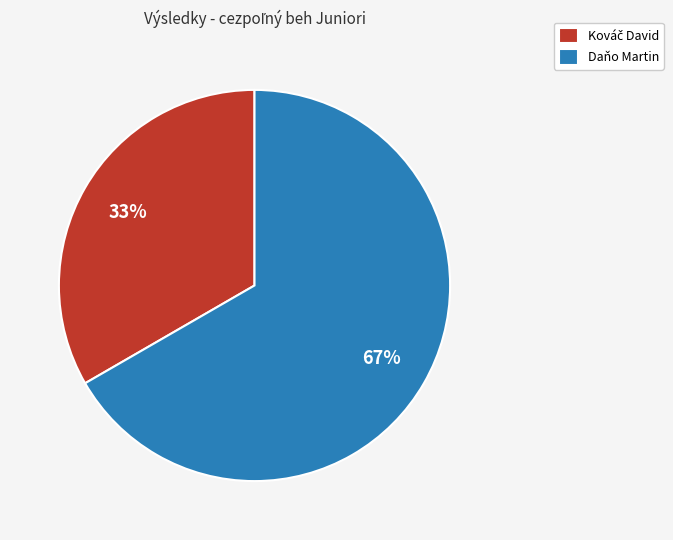

Which category has the biggest portion of the pie?

Daňo Martin